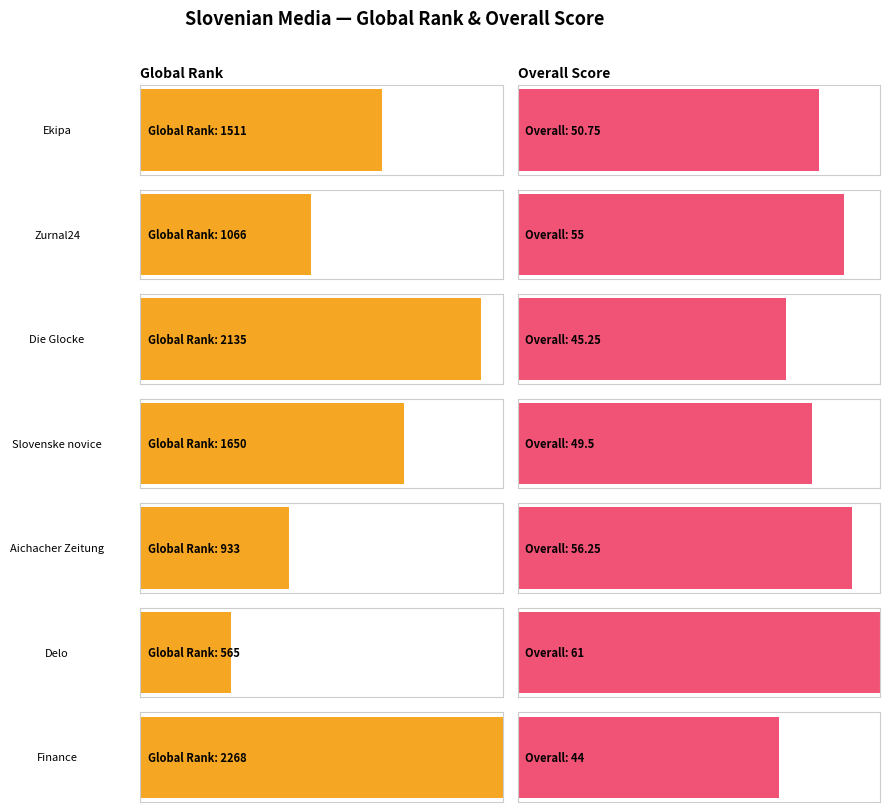

What is the sum of all Overall values?

361.8